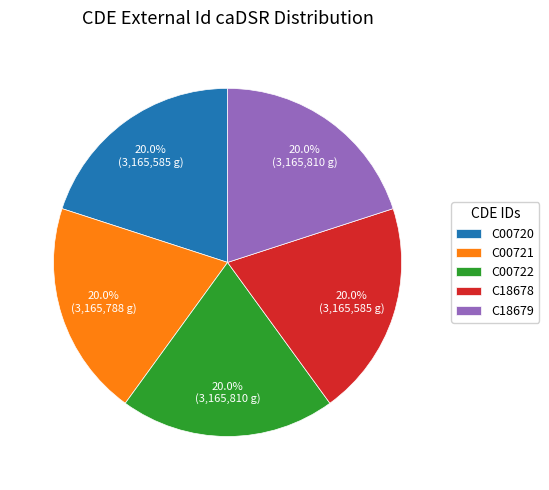

Is the sum of C18679 and C18678 greater than half?

No